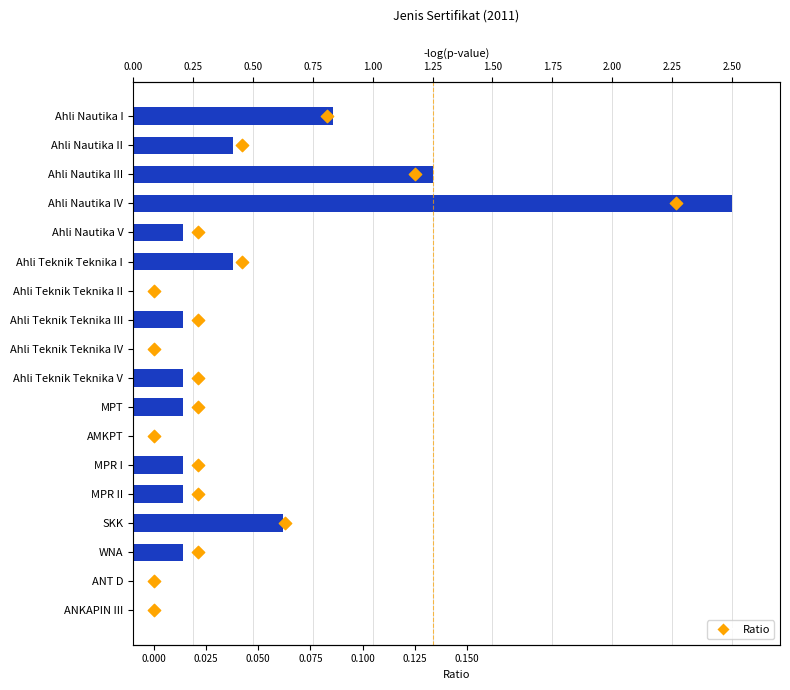

At how many categories does at least one series exceed 0?

18